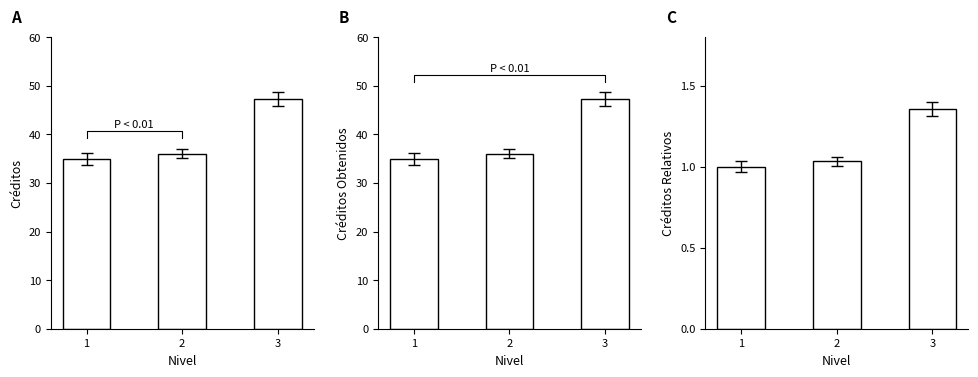

Which series has the largest total across all categories?

CREDITOS